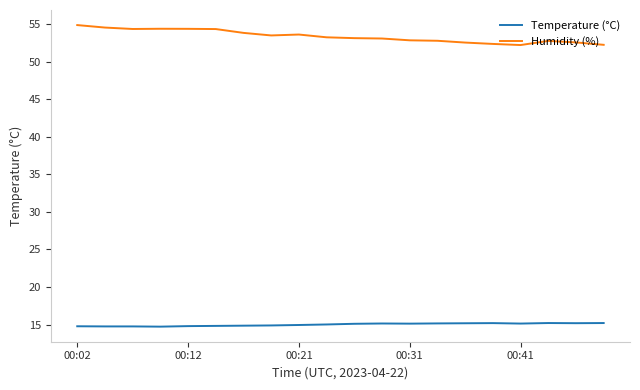

What is the smallest value displayed?

14.7